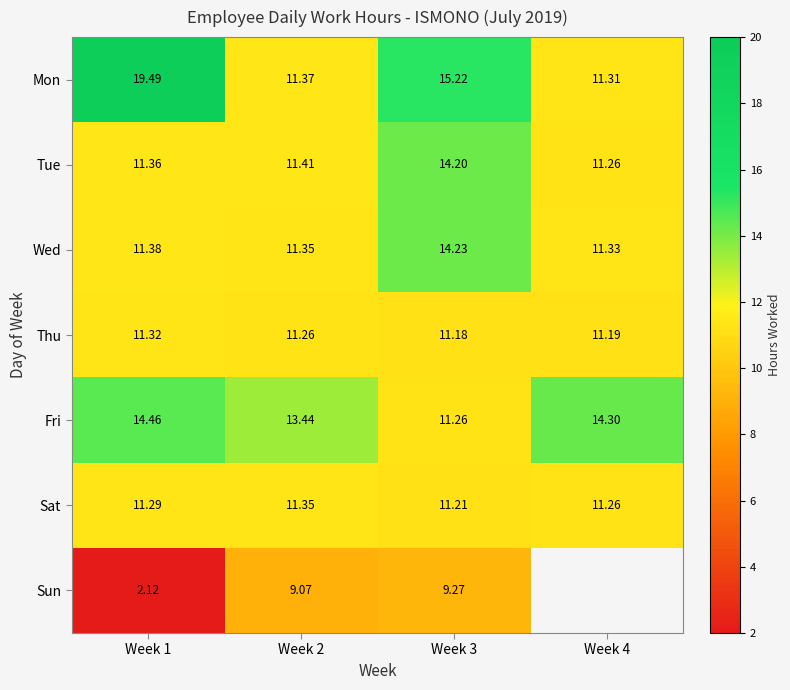

How many distinct data groups are displayed?

7